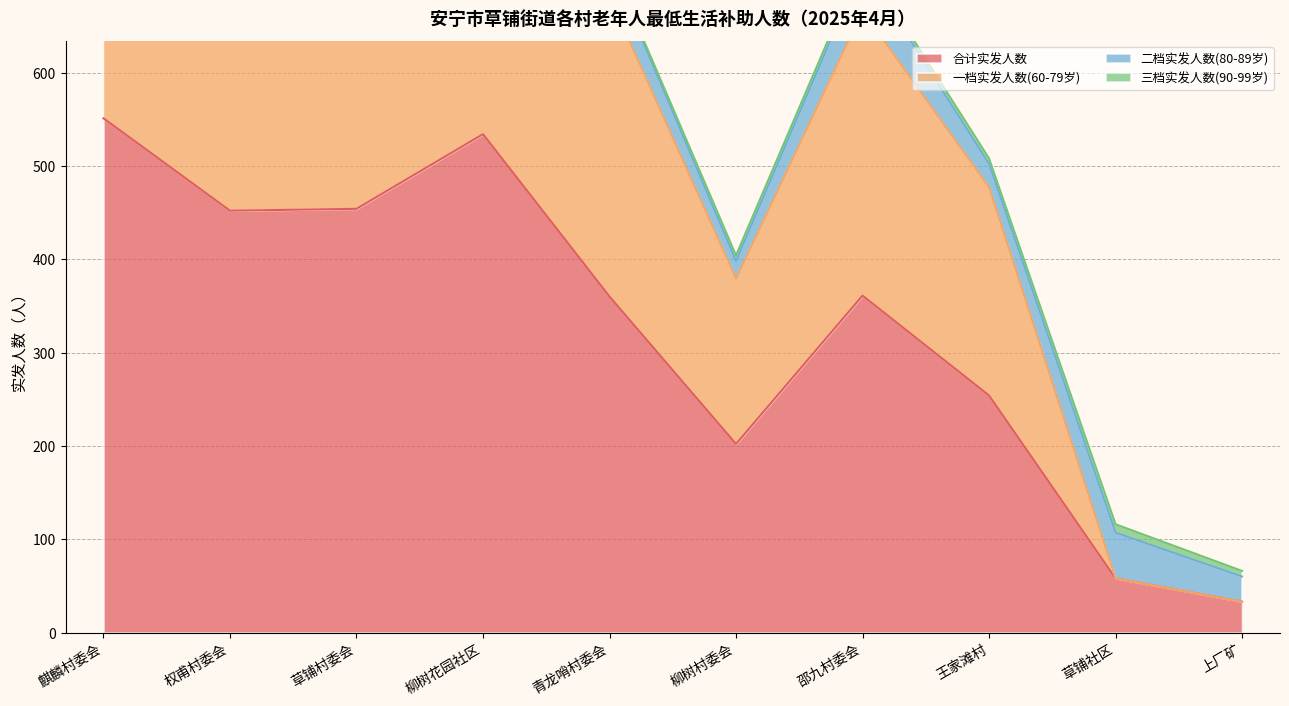

Is it true that 合计实发人数 equals 454 at 草铺村委会?

True